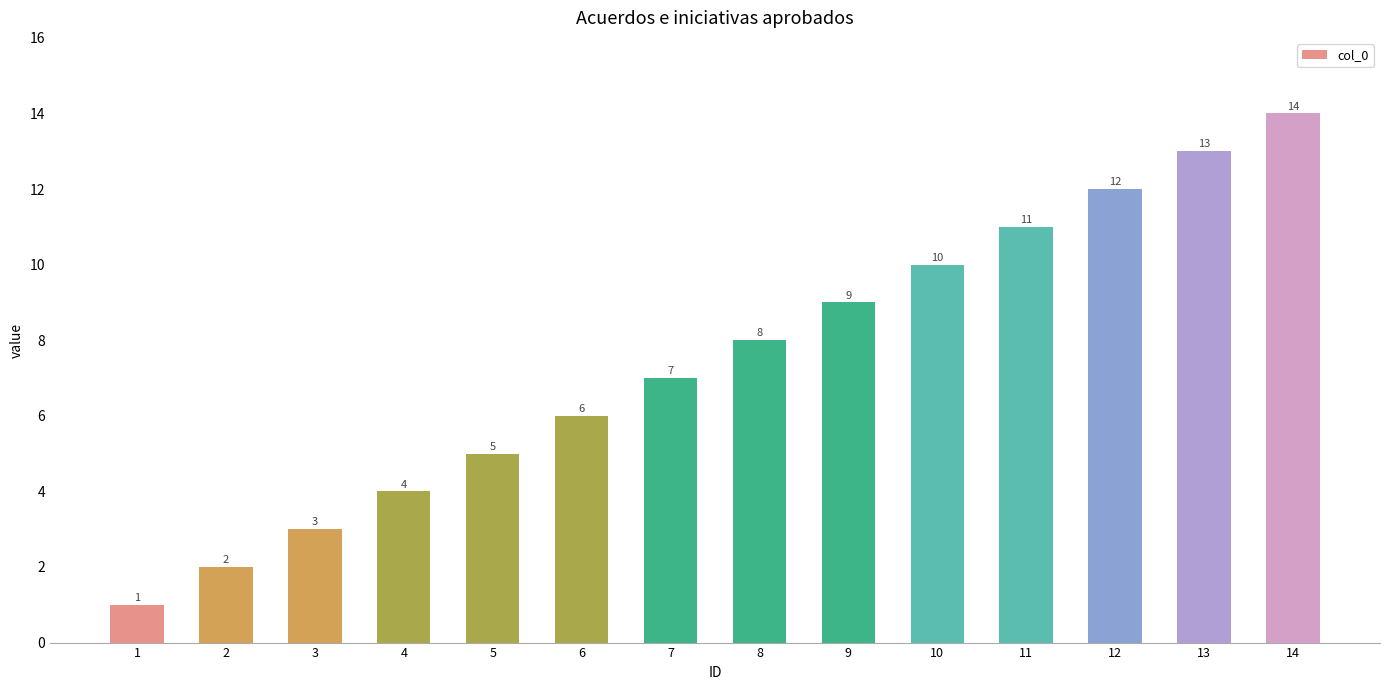

How many categories are shown in the chart?

14